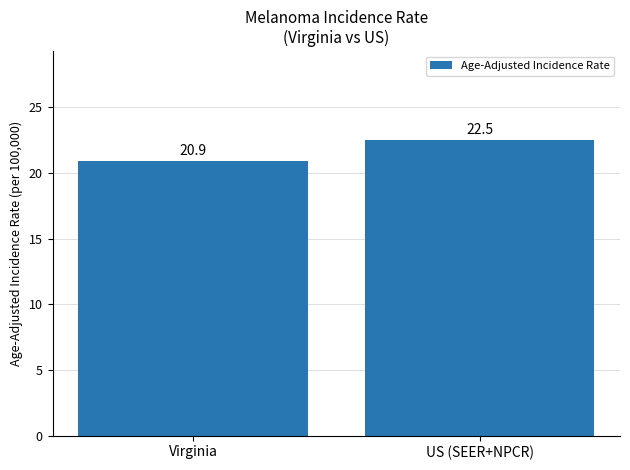

What is the label of the 2nd bar from the left?

US (SEER+NPCR)